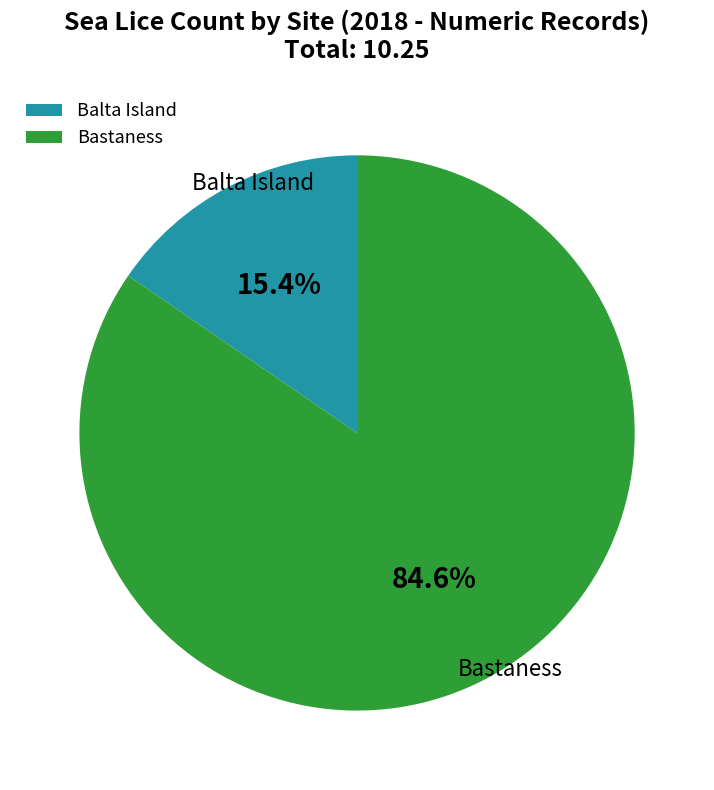

What is the largest slice in the pie chart?

Bastaness